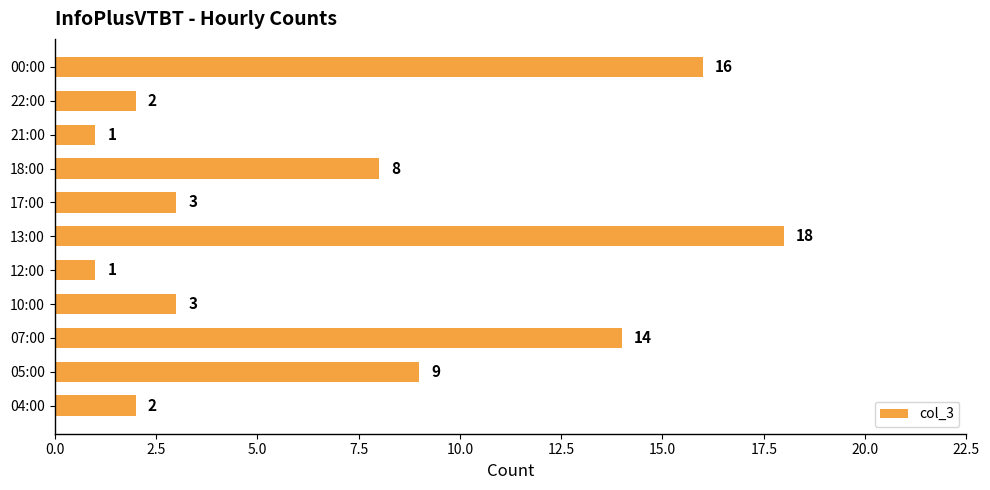

What is the maximum value shown in the chart?

18